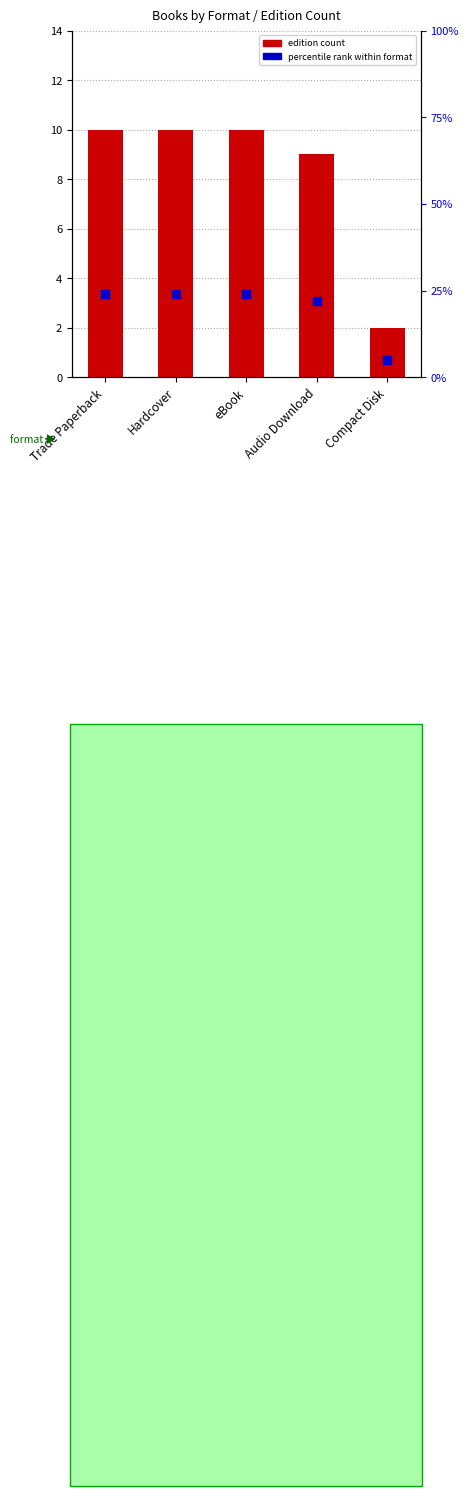

Which series contains the highest Y value?

percentile rank within format